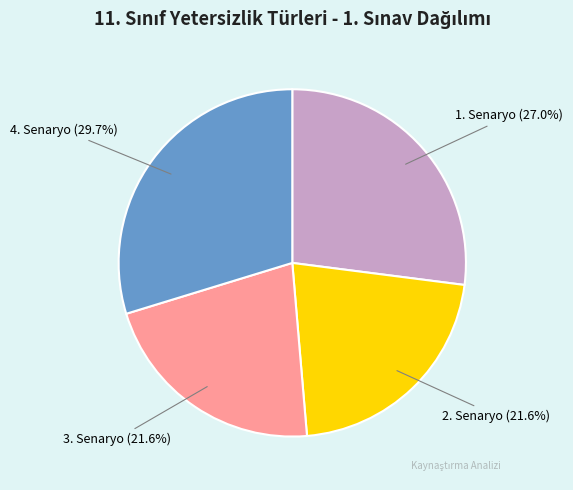

Is there a majority slice in this chart?

No